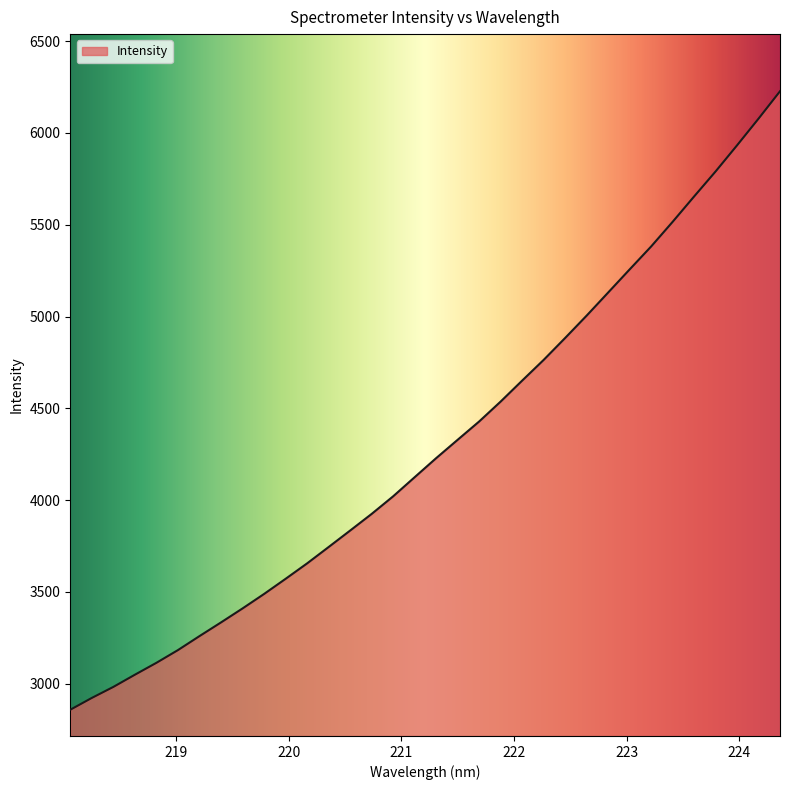

What is the difference between the maximum and minimum values?

3368.9